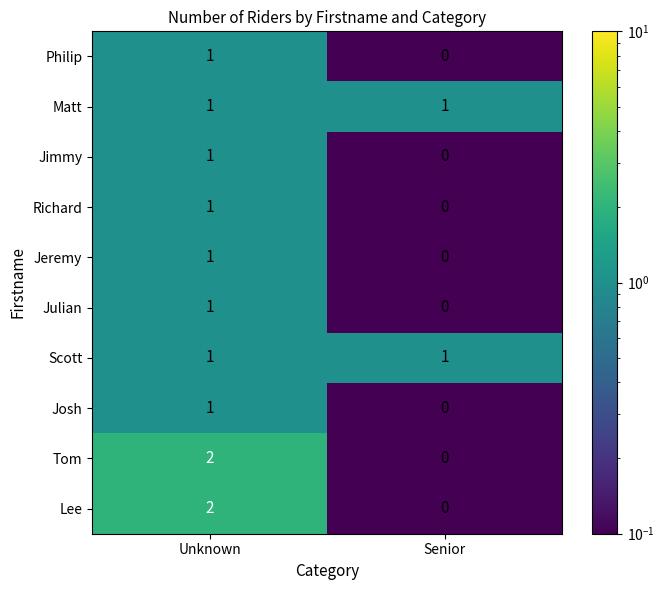

What is the spread (max minus min) of values at Unknown?

1